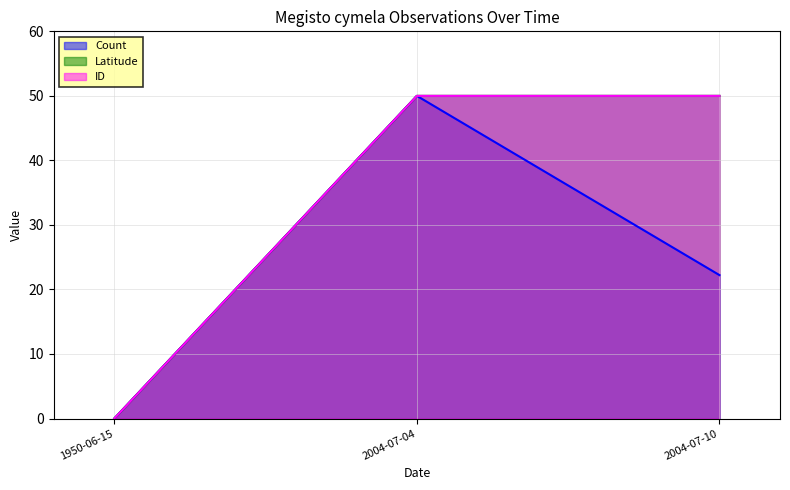

How many categories are shown in the chart?

3